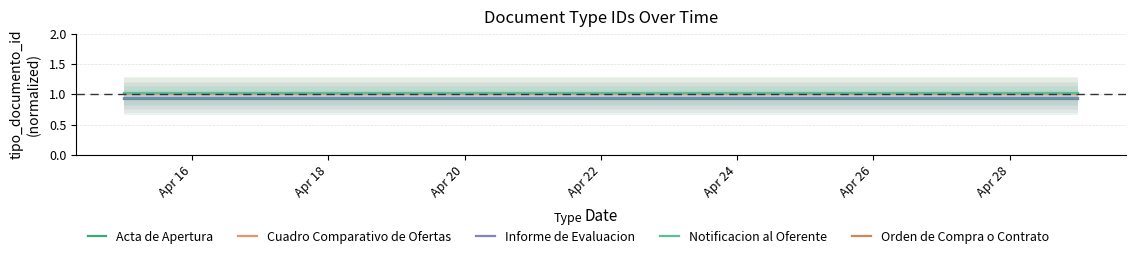

Rank the series by their maximum value, from highest to lowest.

Orden de Compra o Contrato, Notificacion al Oferente, Cuadro Comparativo de Ofertas, Informe de Evaluacion, Acta de Apertura